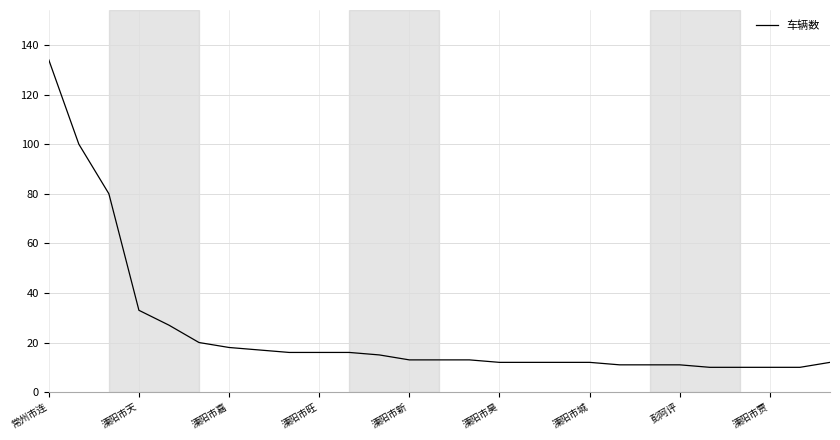

What is the difference between the maximum and minimum values?

124